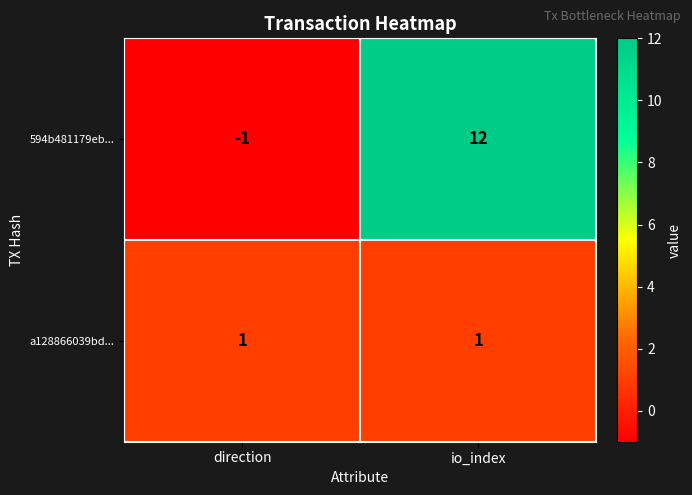

Is it true that 594b481179eb... equals 0 at direction?

False